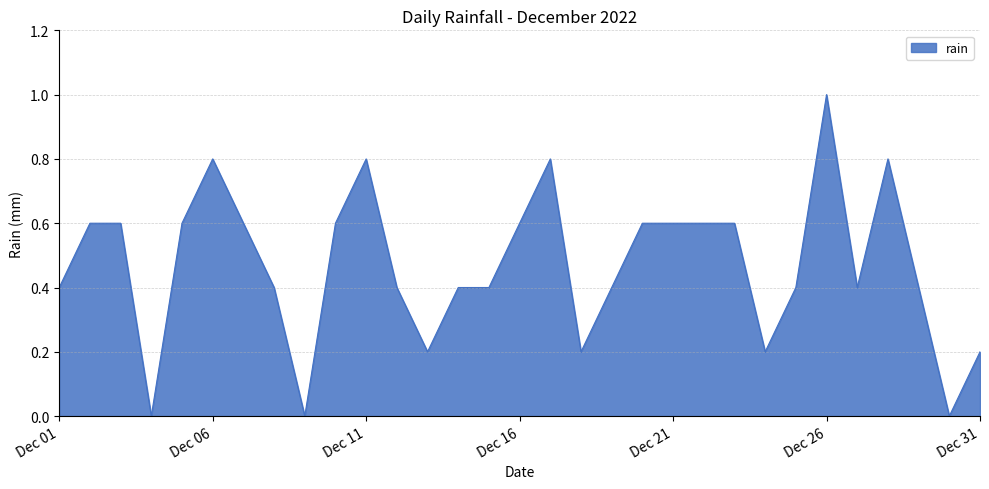

What is the difference between the maximum and minimum values?

1.0